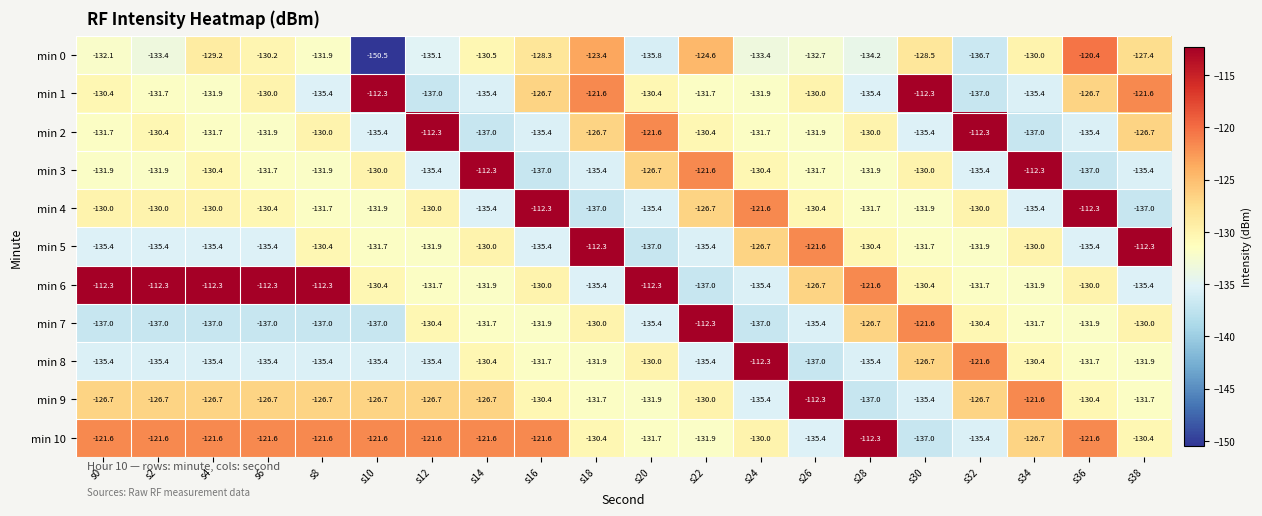

True or false: min 1 has a value of -27.3 at s36.

False